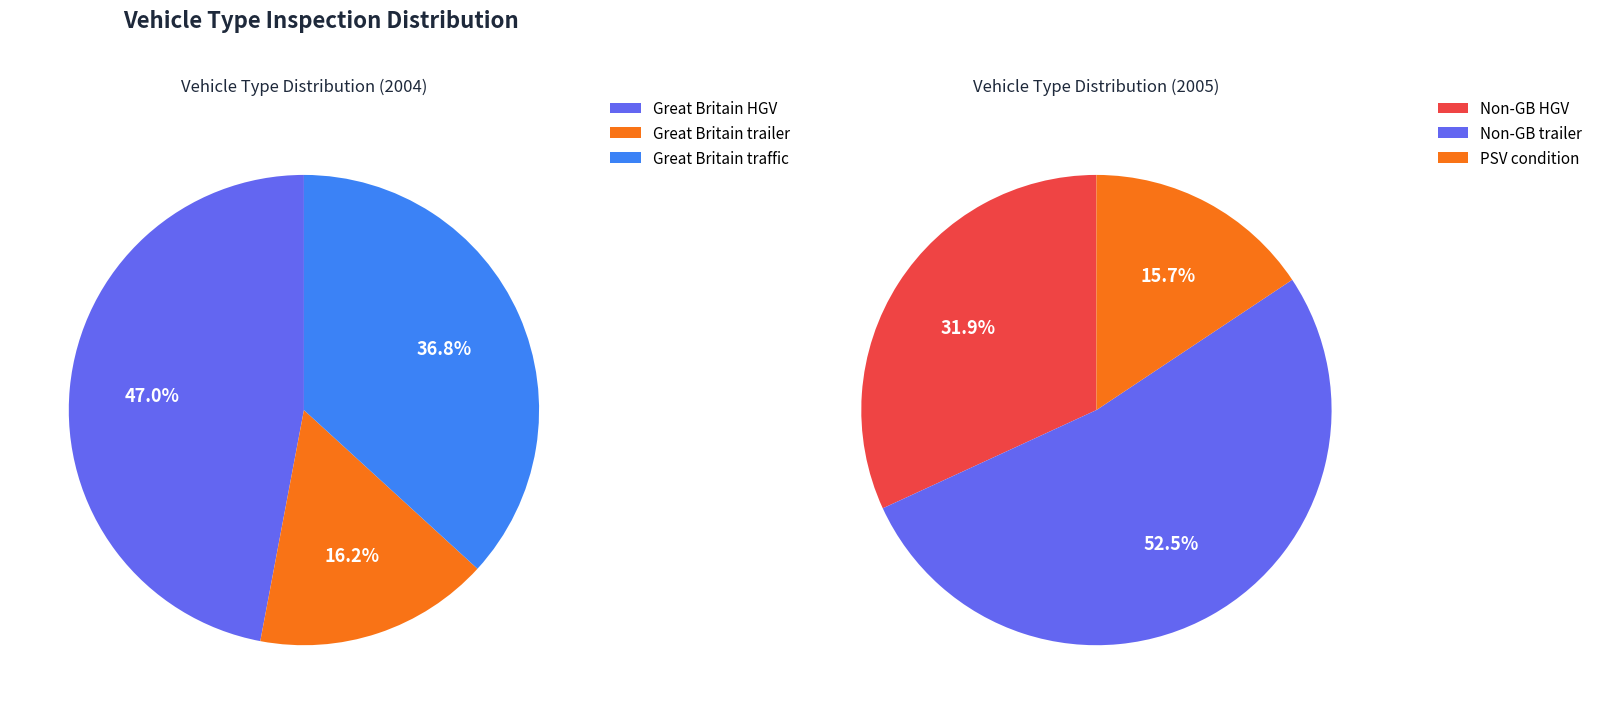

True or false: Great Britain HGV accounts for 18% of the total.

False